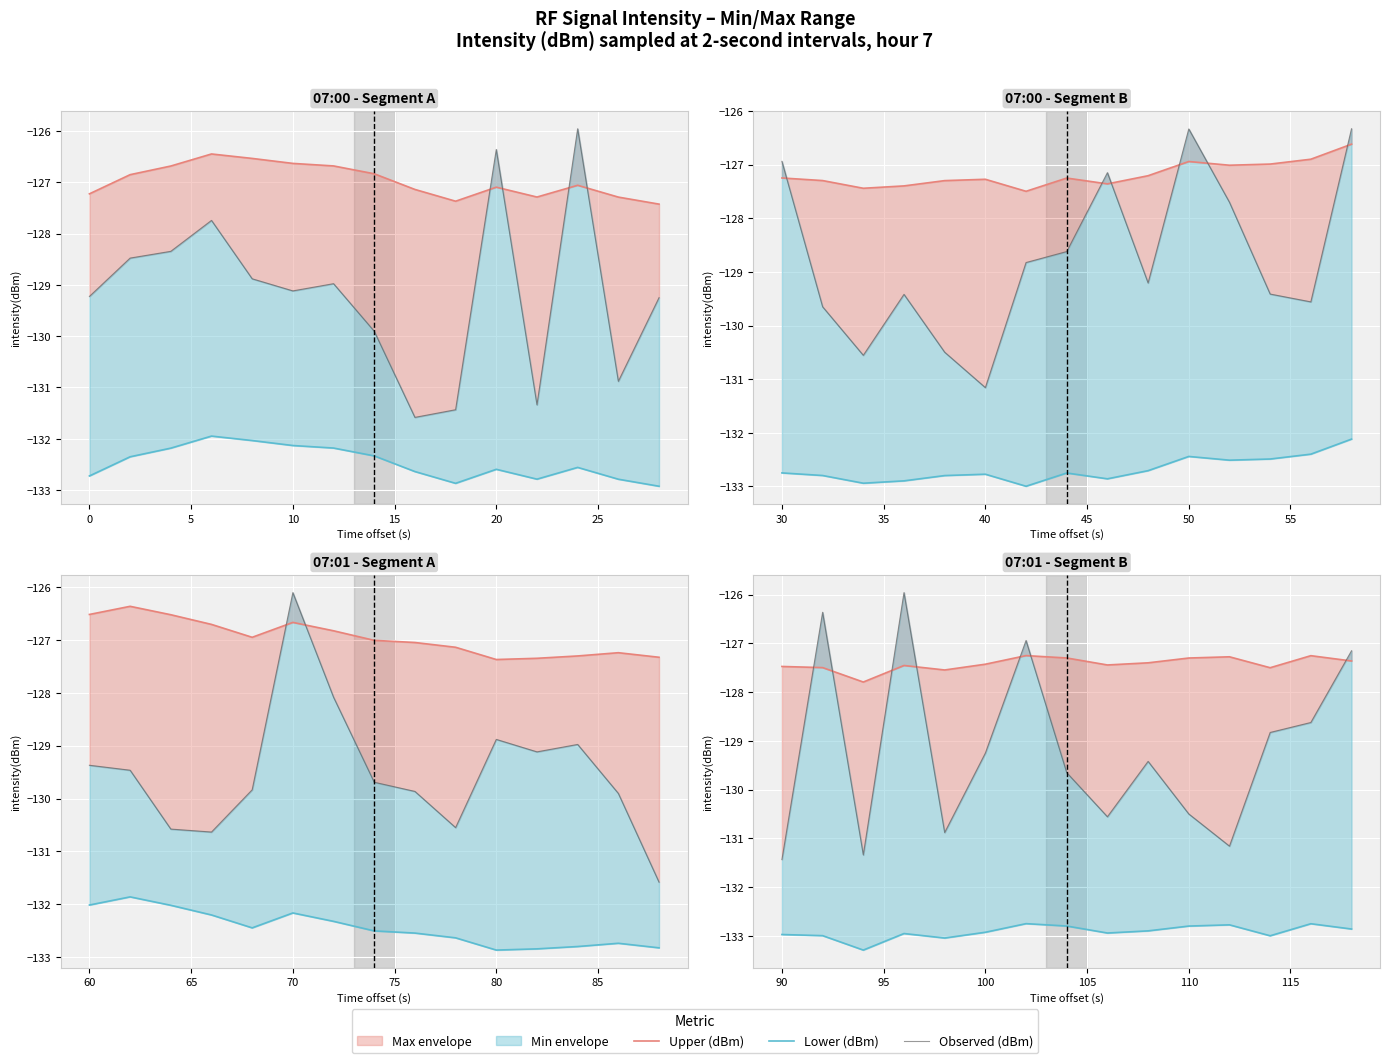

How many data points in Observed (dBm) are less than -129?

9